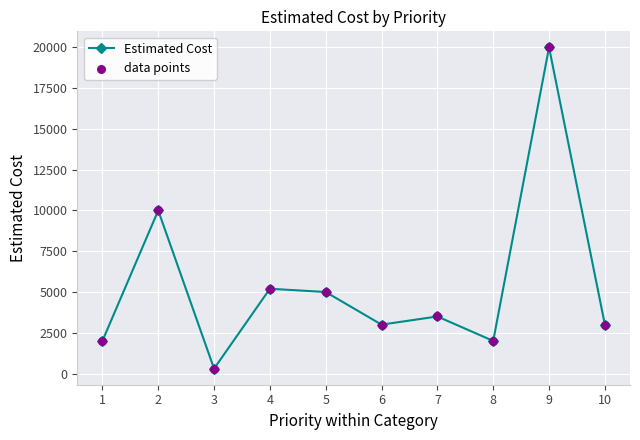

What is the value of the 7th point from the left?

3500